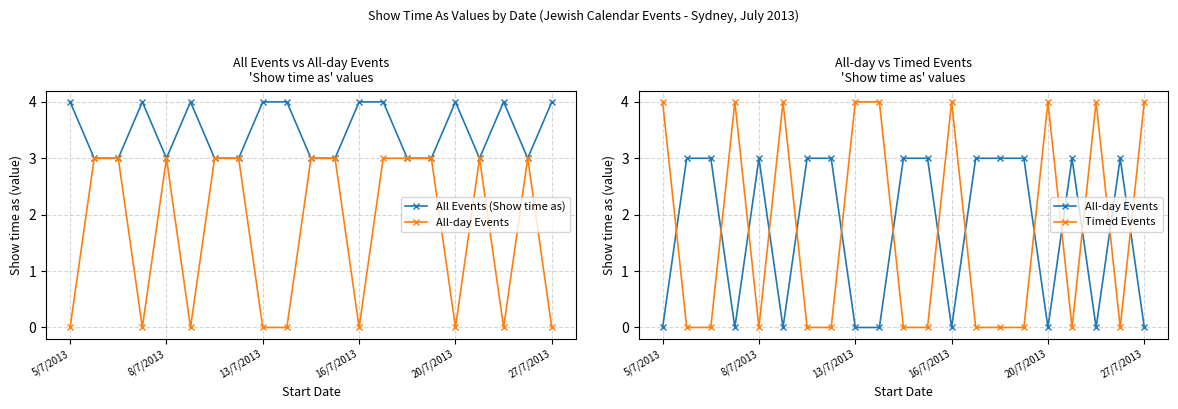

What is the minimum value for All Events (Show time as)?

3